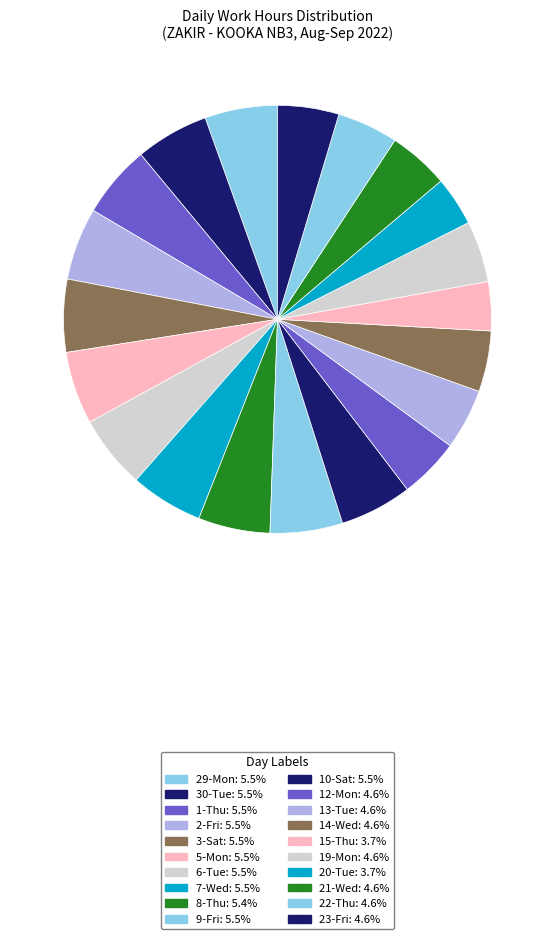

How many slices are in this pie chart?

20